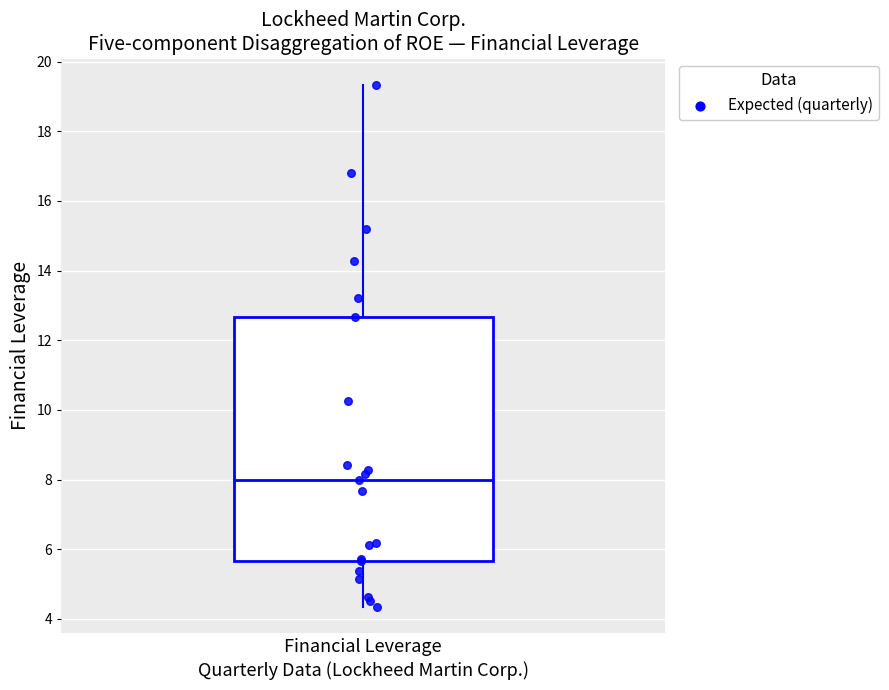

Where is the upper edge of the box for Financial Leverage on the y-axis? The values are not printed on the chart, so give them approximately, as read against the axis.

12.6